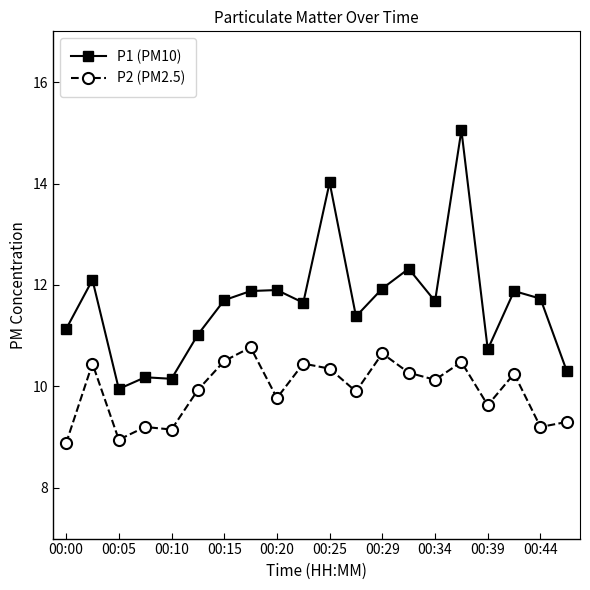

Which series has the widest spread of values?

P1 (PM10)